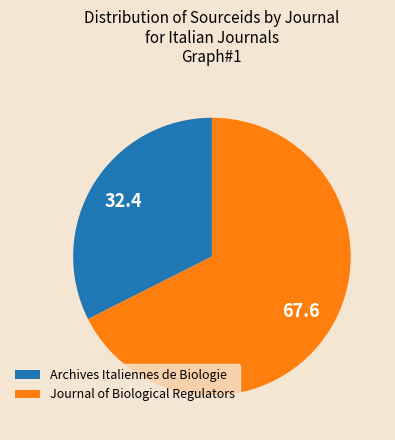

True or false: Archives Italiennes de Biologie accounts for 32% of the total.

True